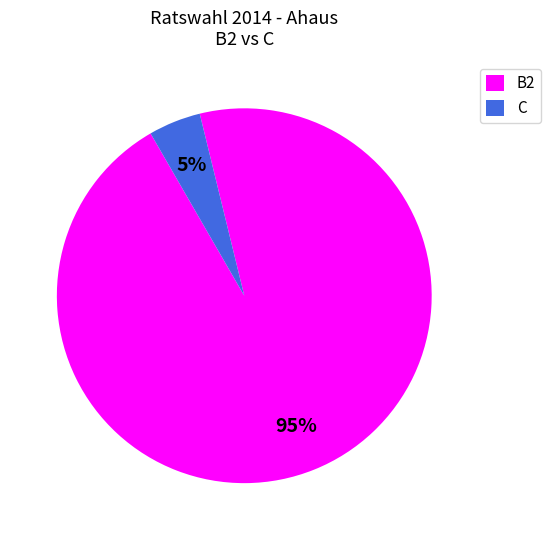

Count the number of slices in the pie.

2